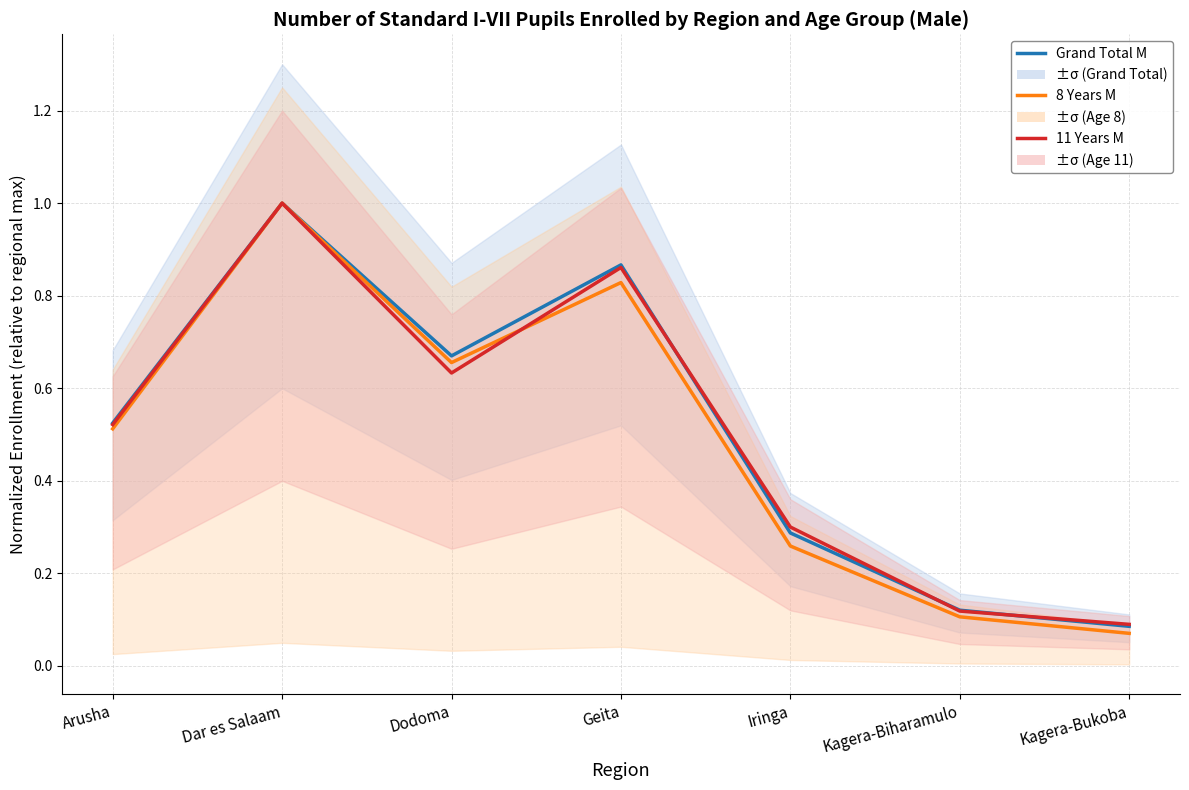

The 11 Years M series shows 1.0 at Dar es Salaam. True or false?

True